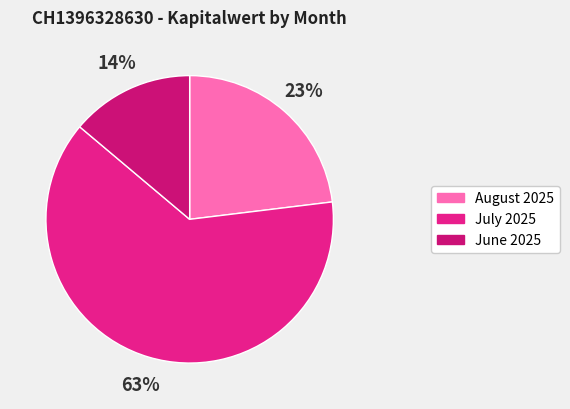

How many segments does this pie chart have?

3